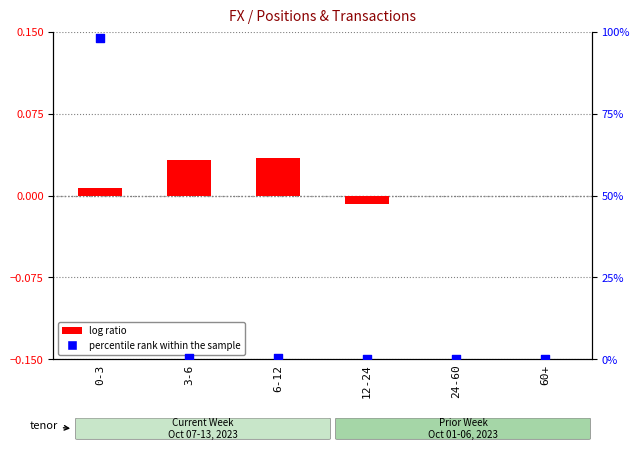

At which category is the sum across all series the highest?

0-3